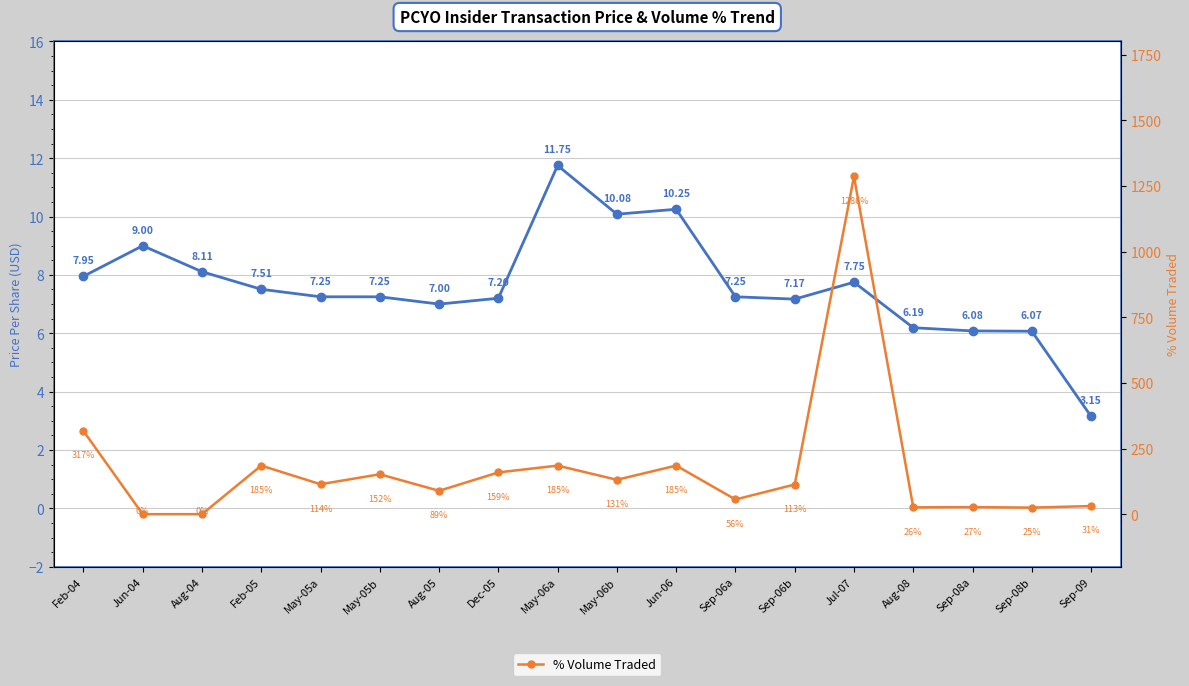

At which label does Price Per Share reach its peak?

May-06a